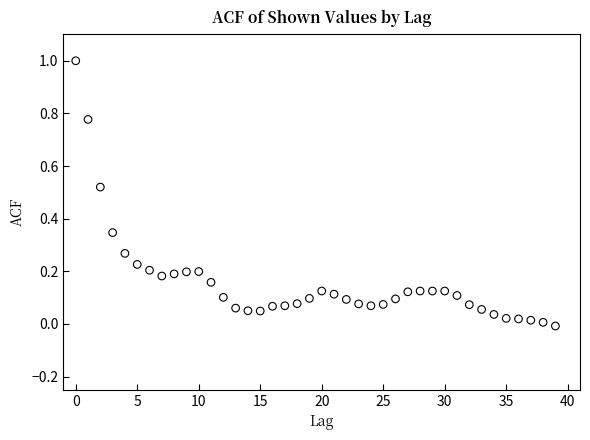

What is the range of Y values (max minus min)?

1.0